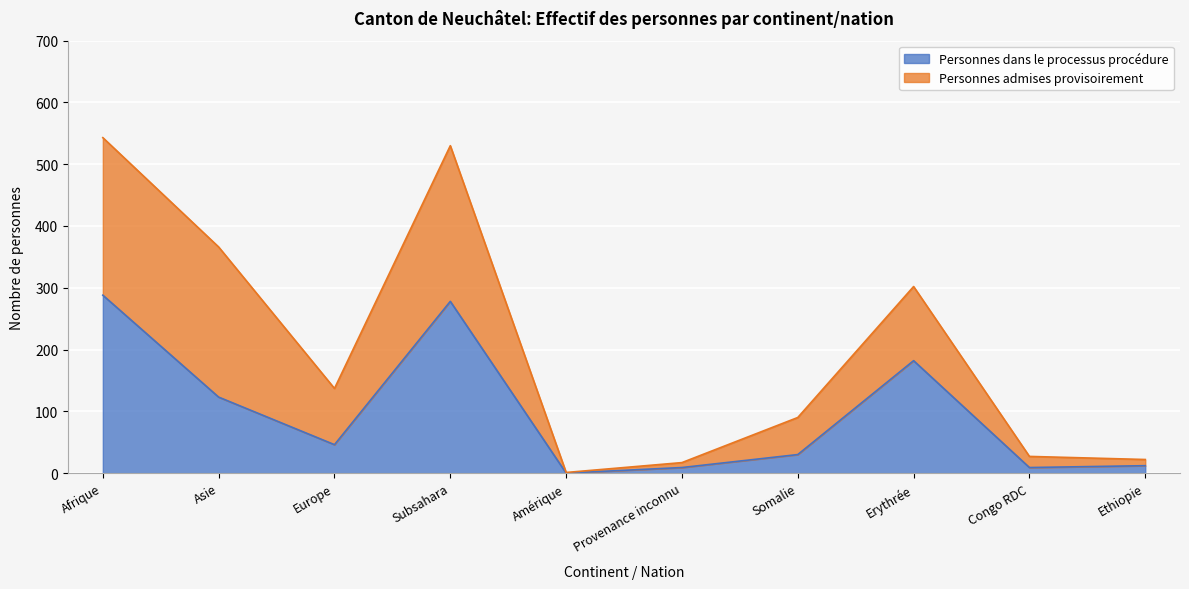

Rank the categories by value from highest to lowest.

Afrique, Subsahara, Erythrée, Asie, Europe, Somalie, Ethiopie, Provenance inconnu, Congo RDC, Amérique